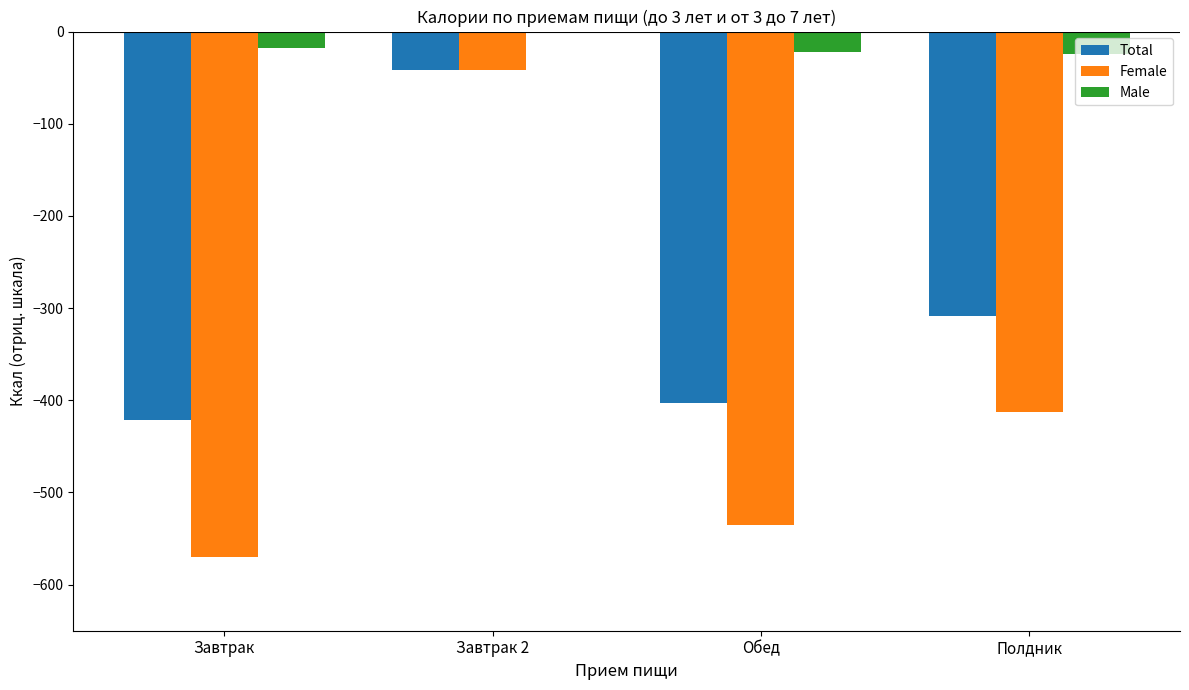

Are the bars grouped side by side (vs. stacked)?

Yes